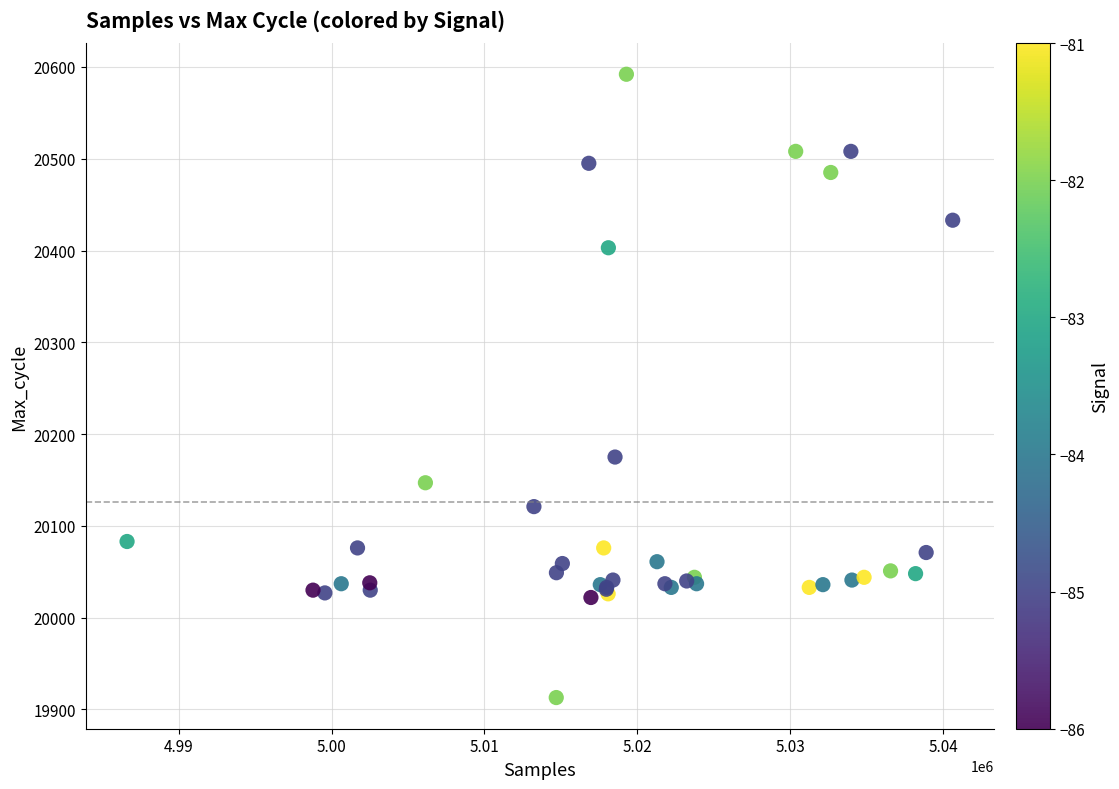

What Y value in the scatter plot is closest to 20252?

20175